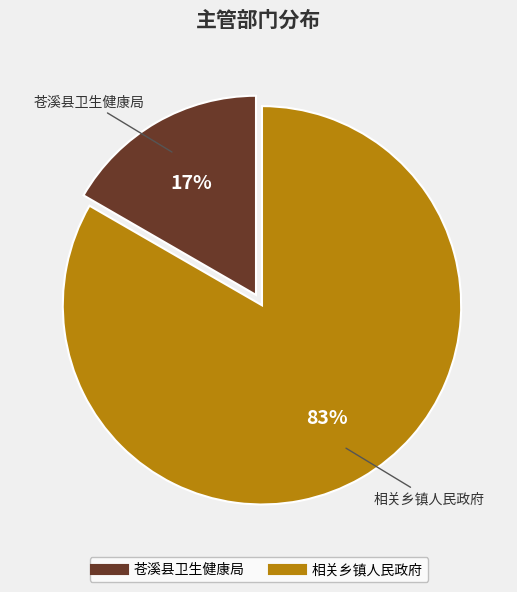

How many segments does this pie chart have?

2